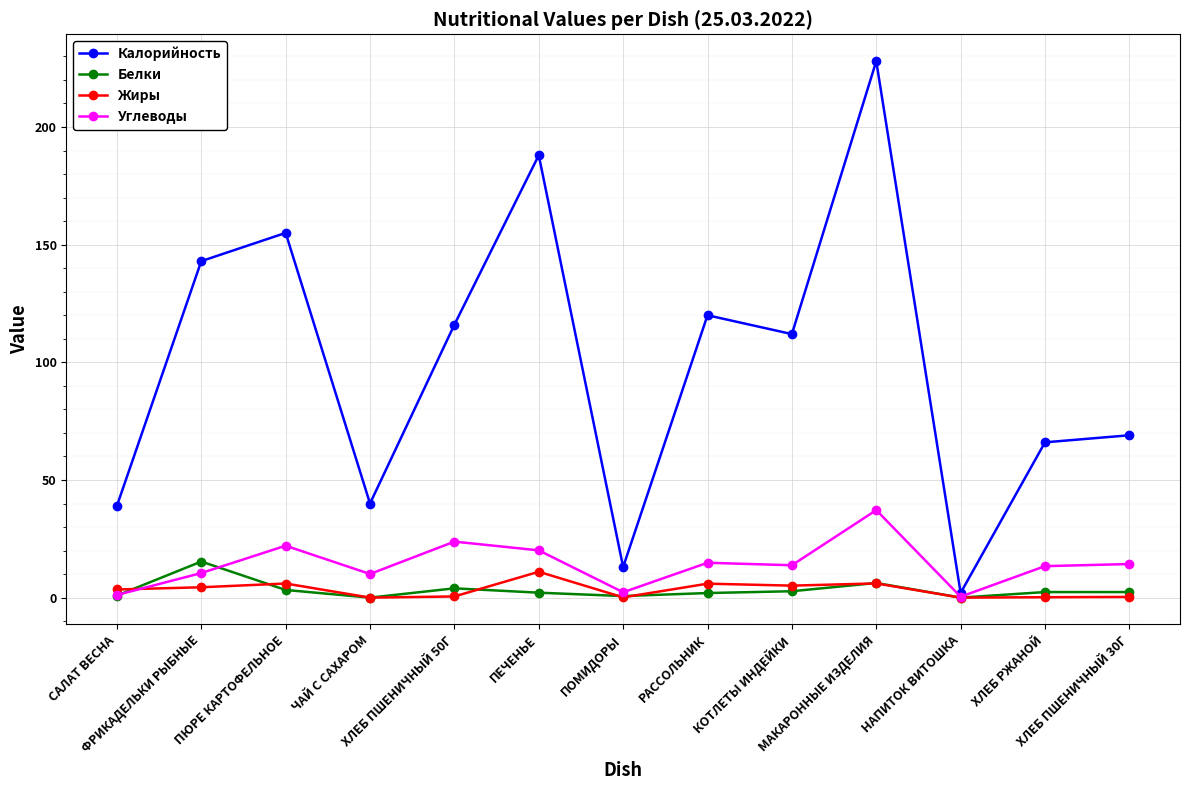

Which series has the largest total across all categories?

Калорийность